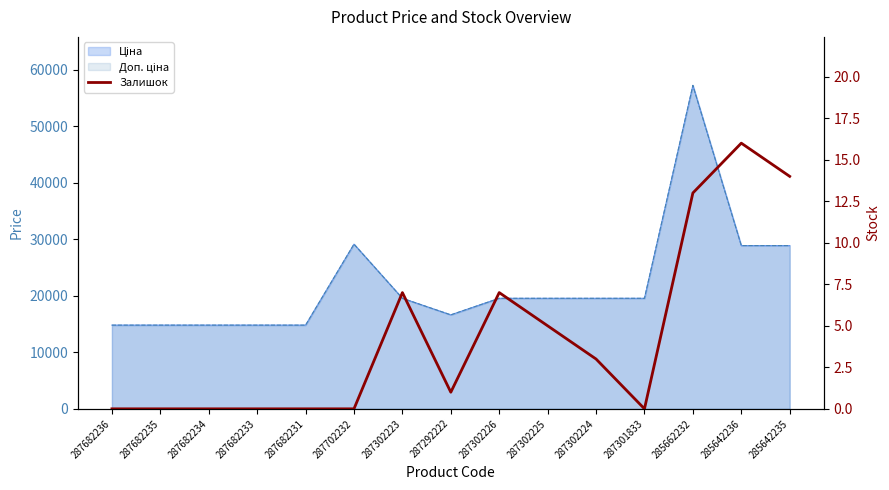

What is the change in value from 287302225 to 287301833?

-5